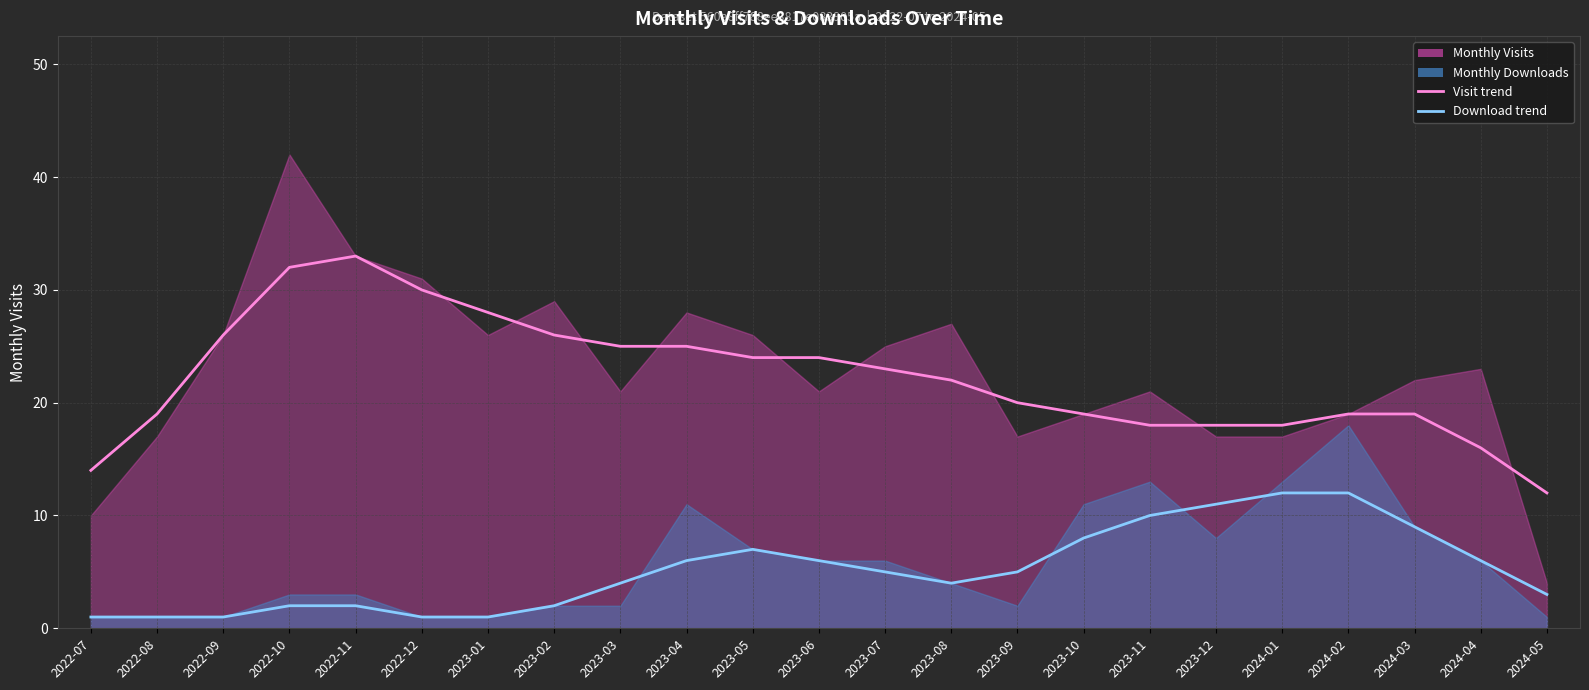

Between 2023-04 and 2023-05, which series saw the biggest shift?

monthly_download_resource